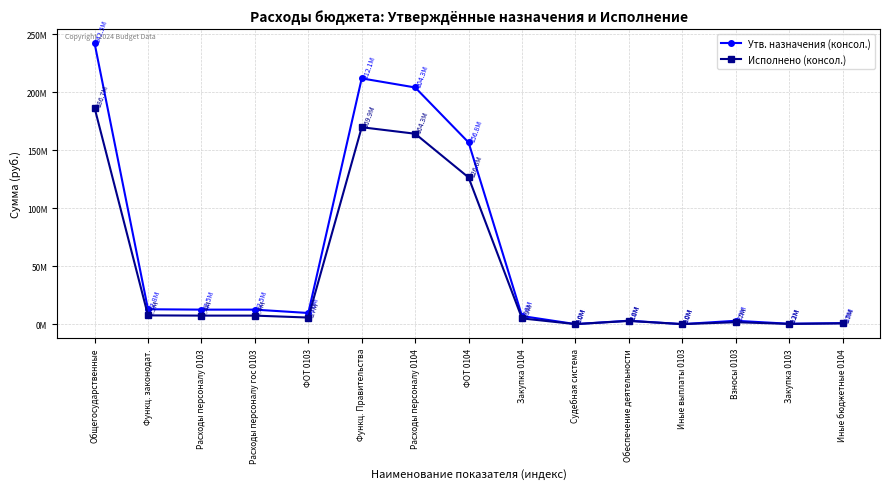

Is this an area chart (filled region under the line)?

No